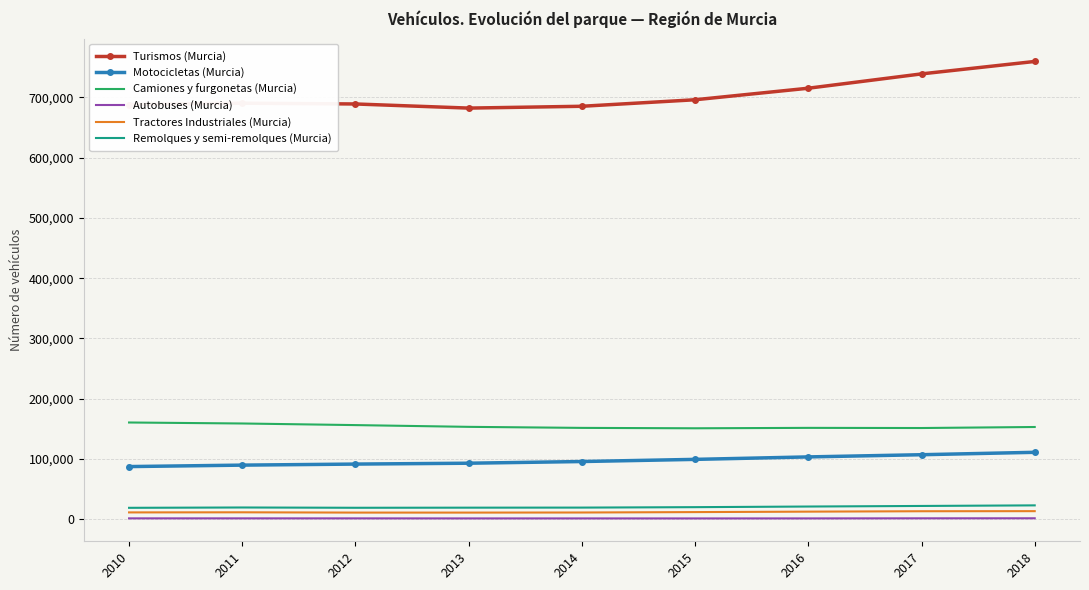

What is the approximate value of Tractores Industriales (Murcia) at 2010, to the nearest 100?

11600